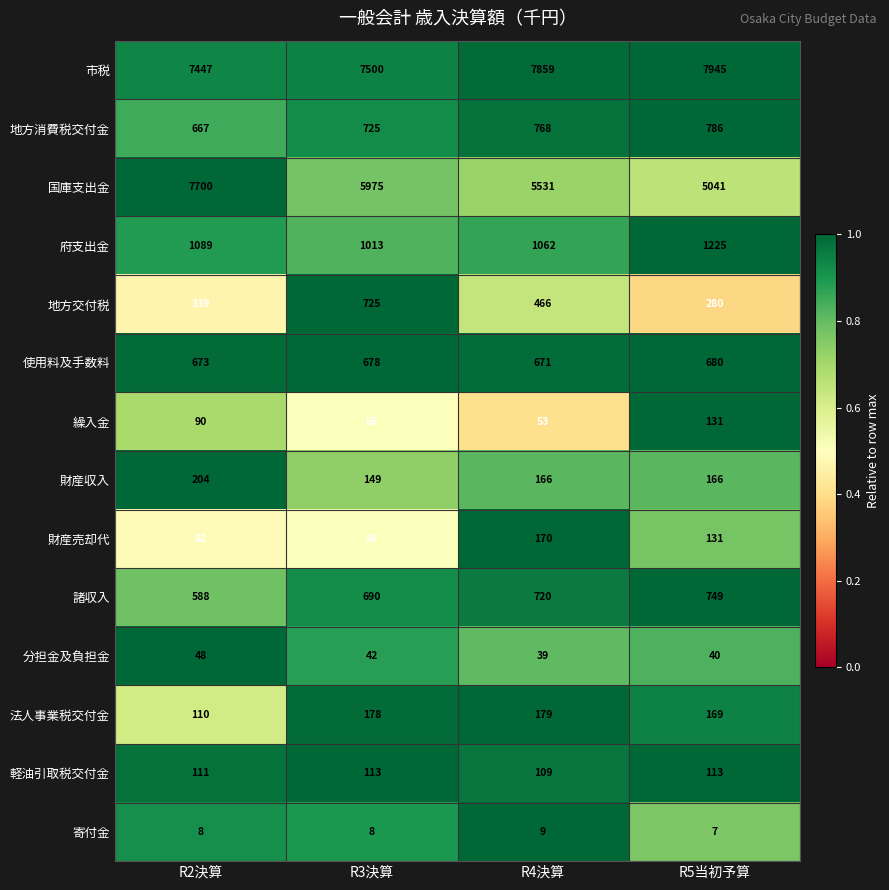

Which series has the widest spread of values?

国庫支出金